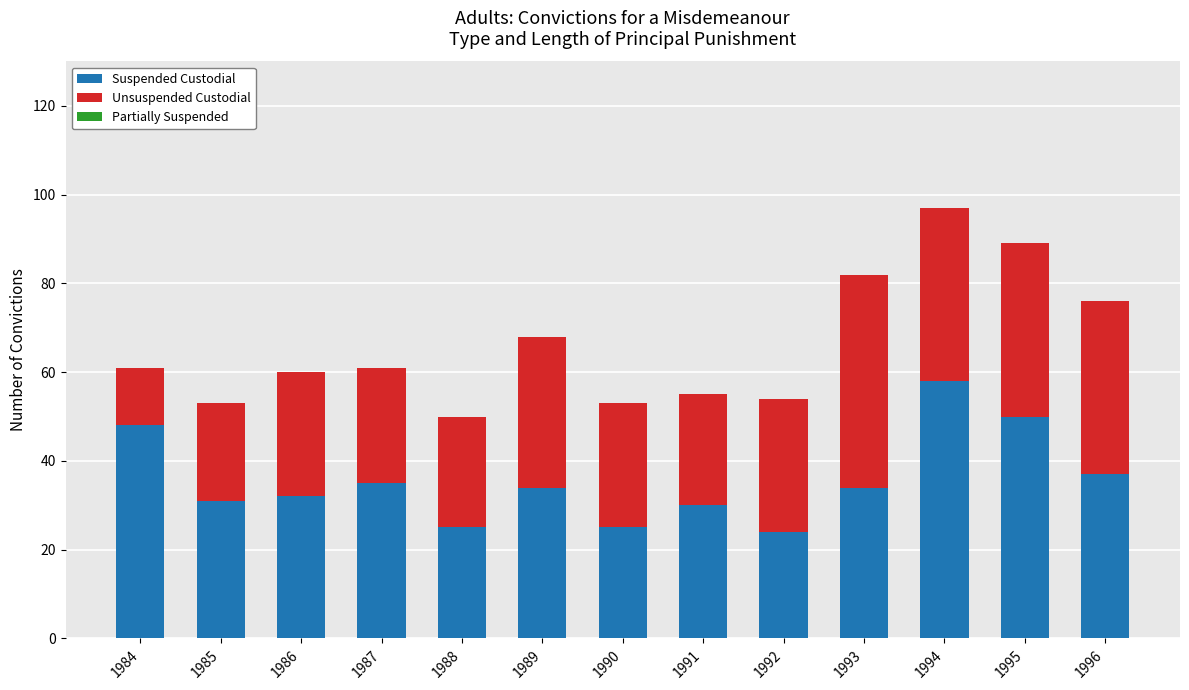

The value of Suspended Custodial at 1987 is 56. True or false?

False